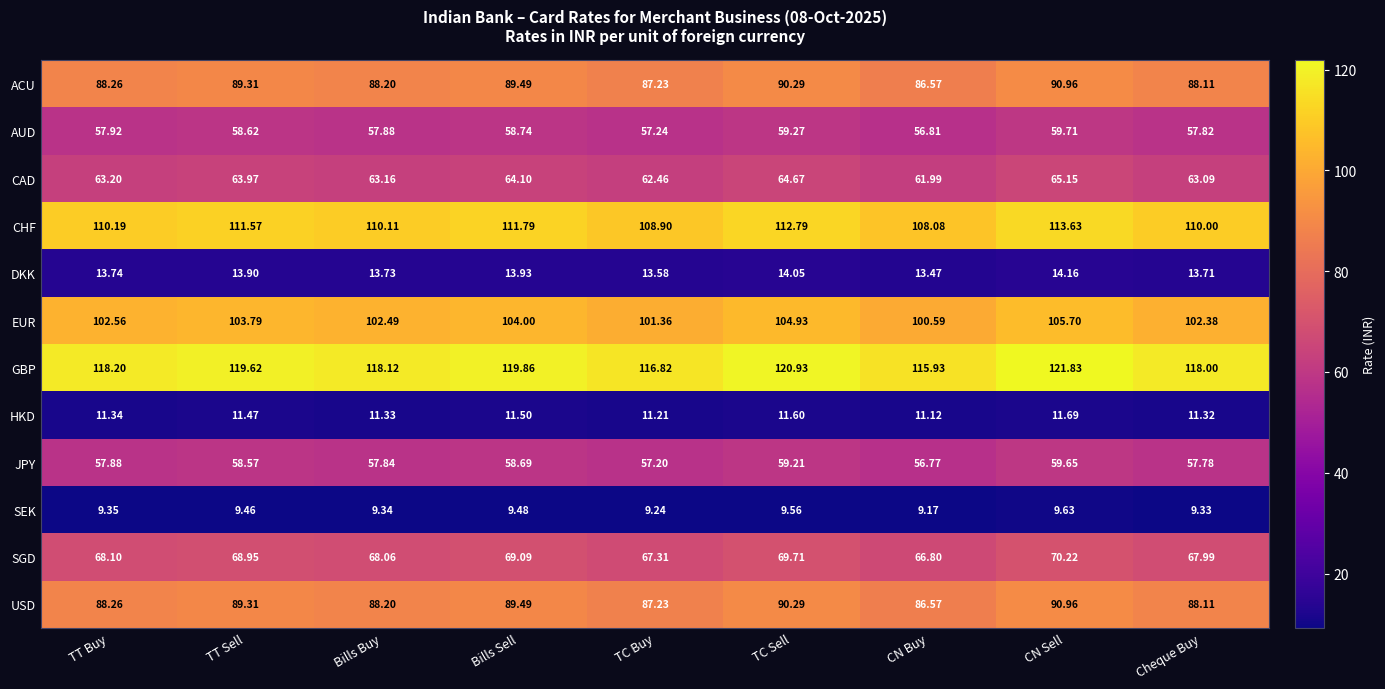

Which series has the largest range (max minus min)?

GBP